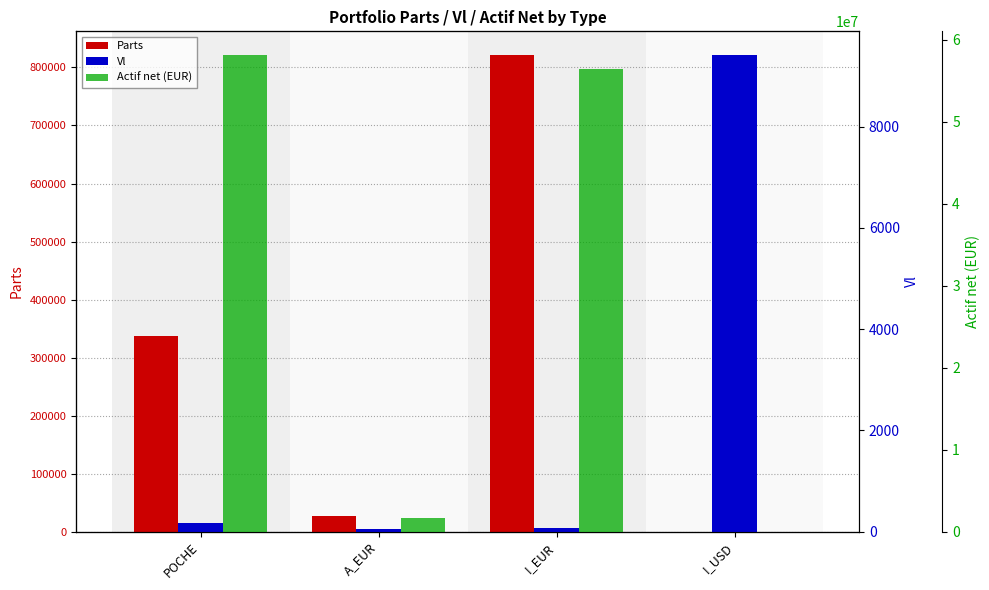

What is the label of the 1st bar from the right?

I_USD